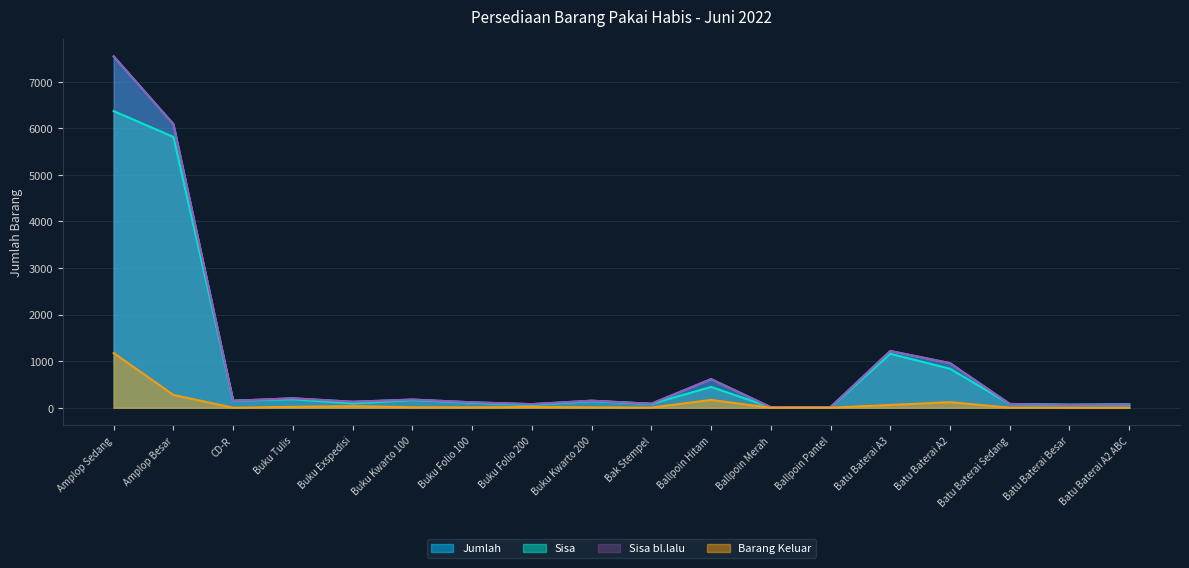

What is the spread (max minus min) of values at Buku Folio 200?

61